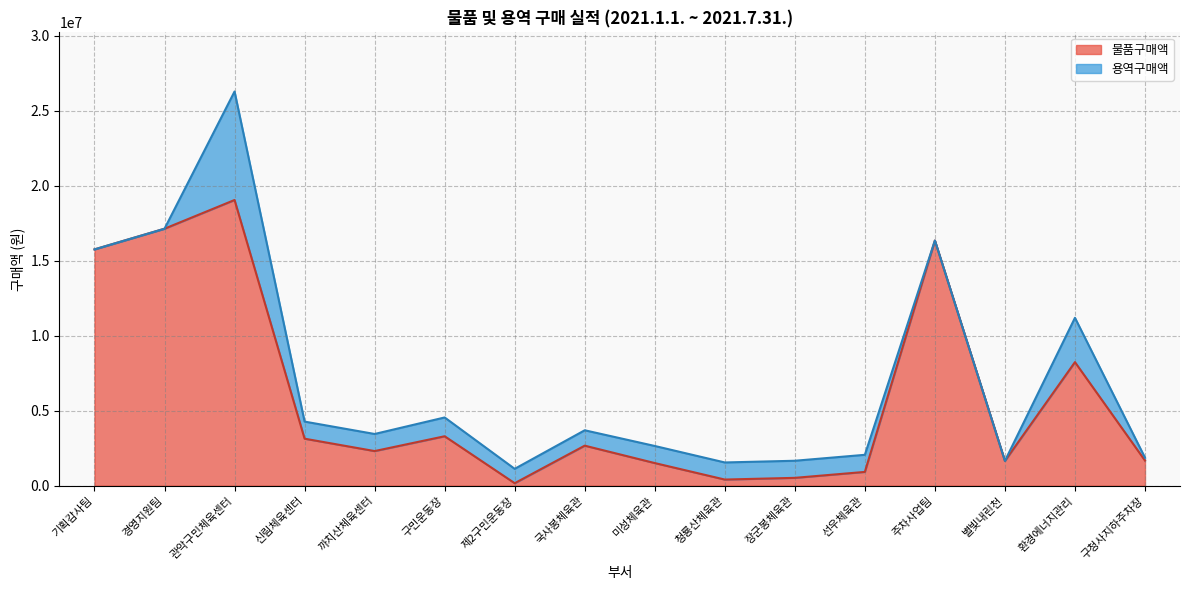

What is the smallest value displayed?

165000